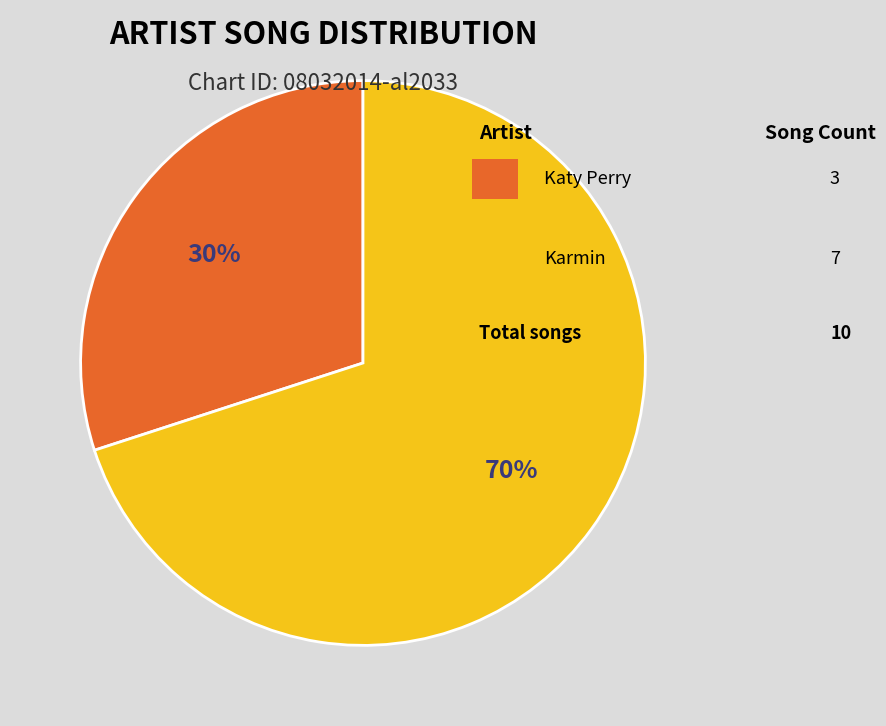

Does any single category account for the majority?

Yes